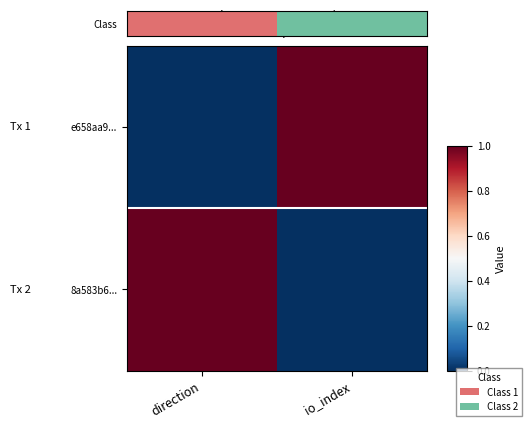

How many data points does each series have?

2